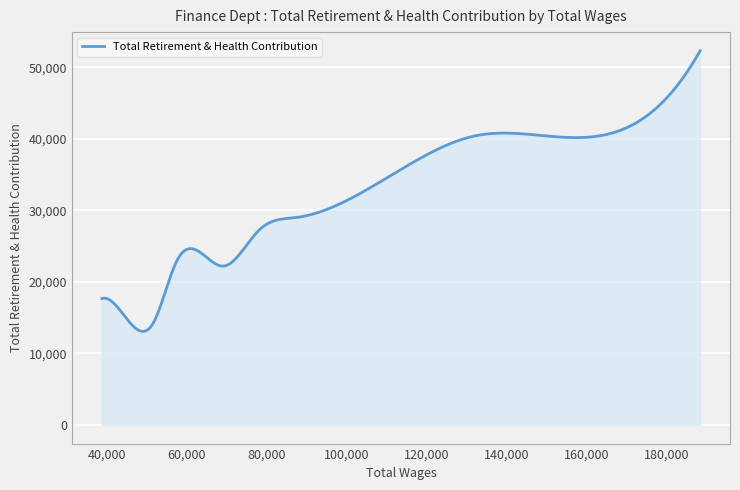

What is the difference between the maximum and minimum values?

39213.5